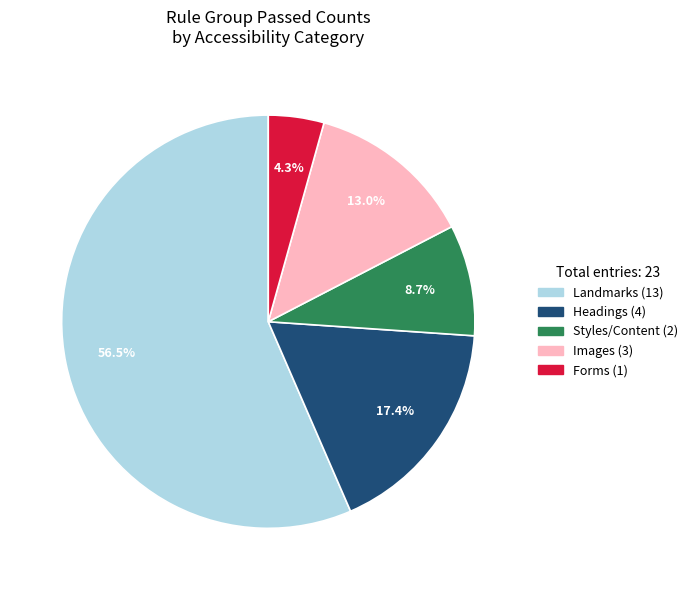

Is there a majority slice in this chart?

Yes